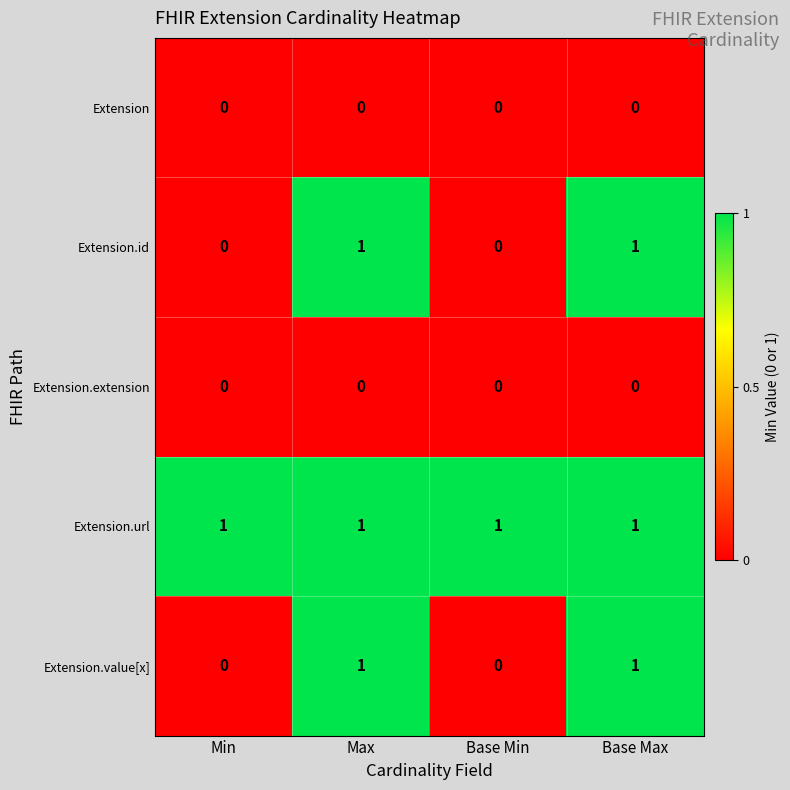

At how many categories does at least one series exceed 0?

4